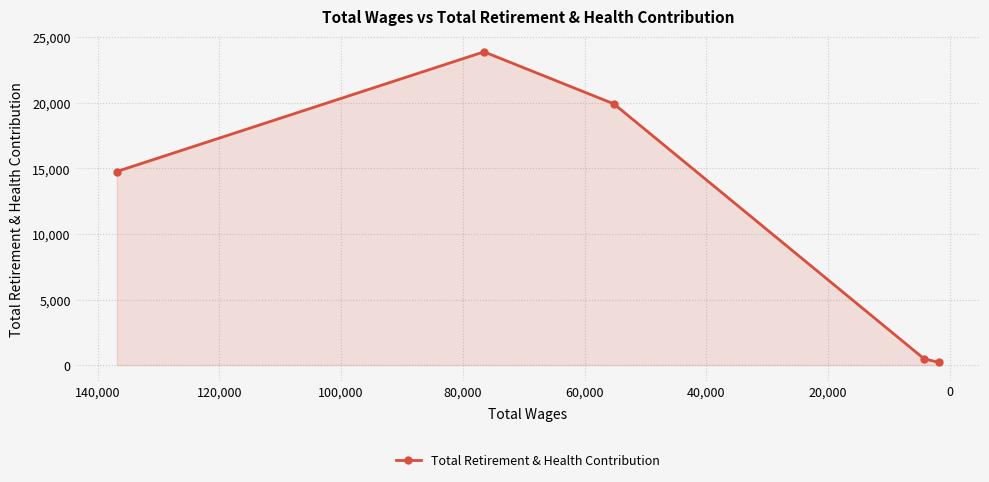

What is the smallest value displayed?

204